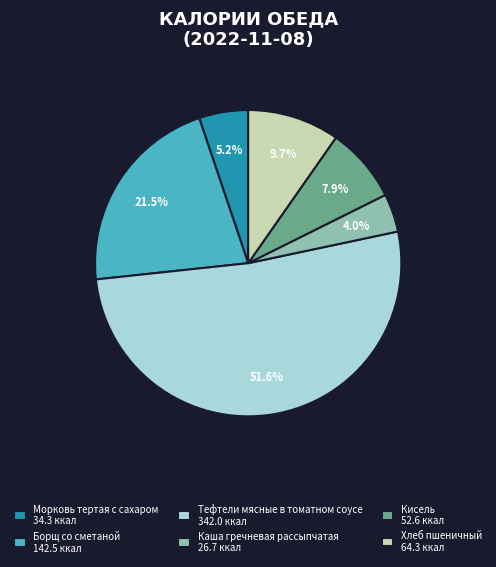

True or false: Каша гречневая рассыпчатая accounts for 4% of the total.

True